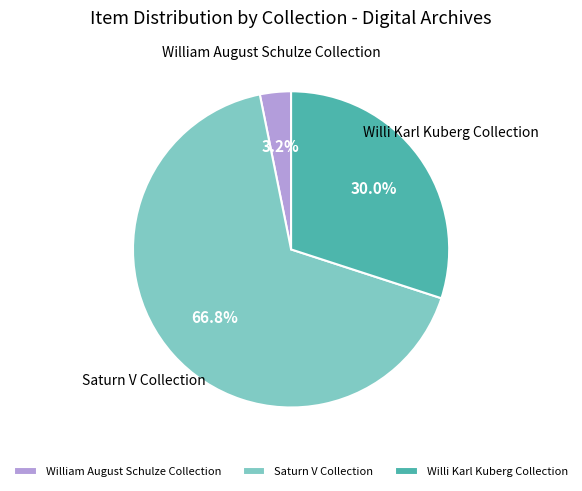

What portion of the pie excludes William August Schulze Collection?

96.8%